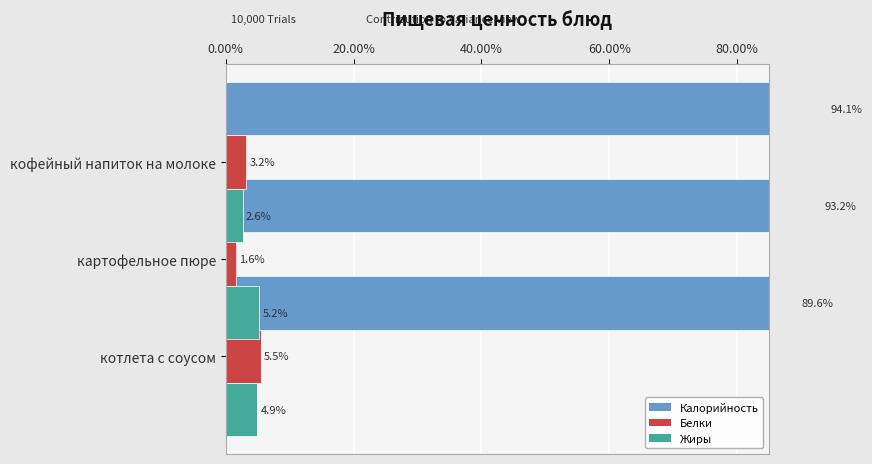

Are the bars grouped side by side (vs. stacked)?

Yes